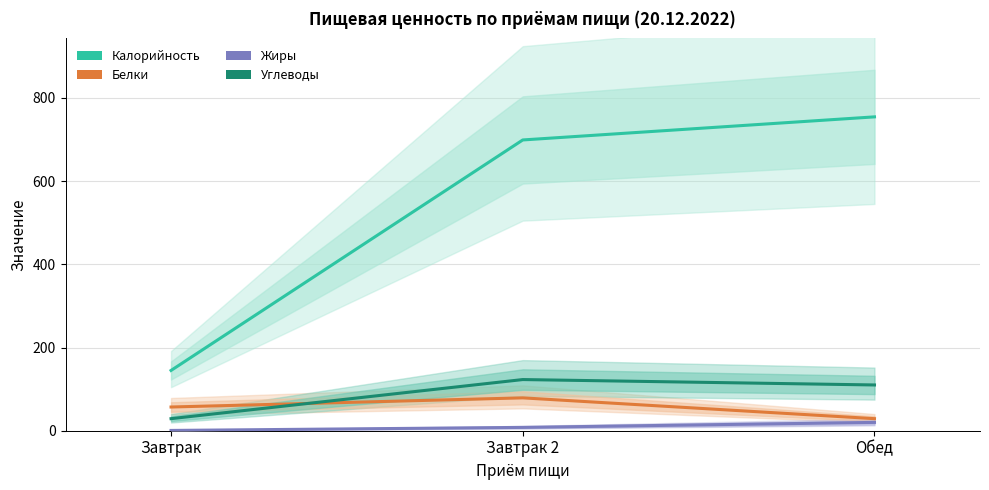

What is the value of the Калорийность point at the 1st from the left?

144.9